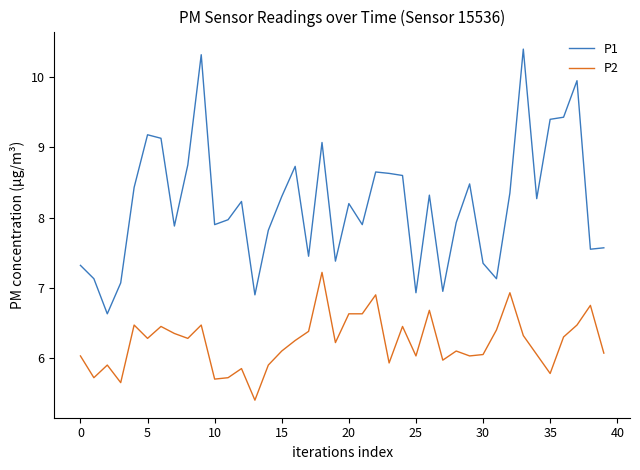

Which series has the widest spread of values?

P1